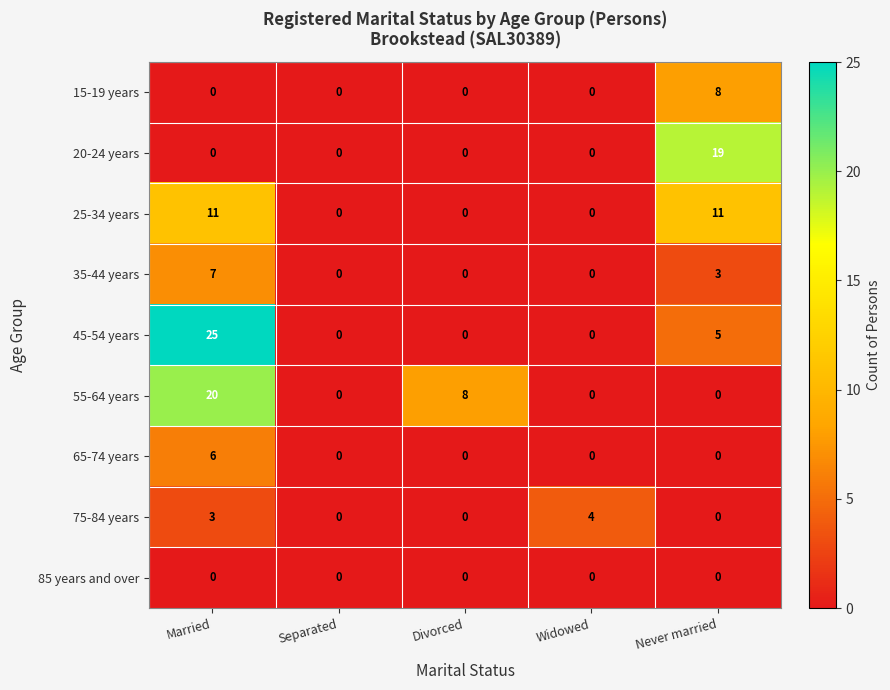

The 75-84 years series shows 2 at Never married. True or false?

False